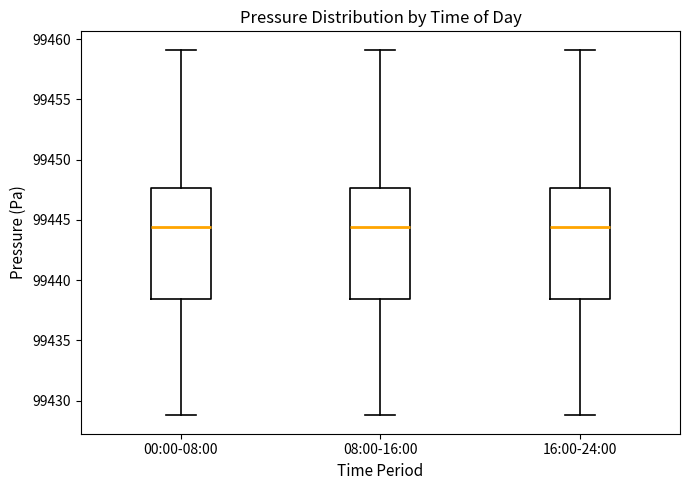

Reading left to right, transcribe this box plot: for each box, give where its median line is, the range the box spans, and where its two whiskers end, as read against the y-axis. The values are not printed on the chart, so give them approximately, as read against the axis.

00:00-08:00: median 99444.5, box 99438.5 to 99447.5, whiskers 99429.0 to 99459.0
08:00-16:00: median 99444.5, box 99438.5 to 99447.5, whiskers 99429.0 to 99459.0
16:00-24:00: median 99444.5, box 99438.5 to 99447.5, whiskers 99429.0 to 99459.0